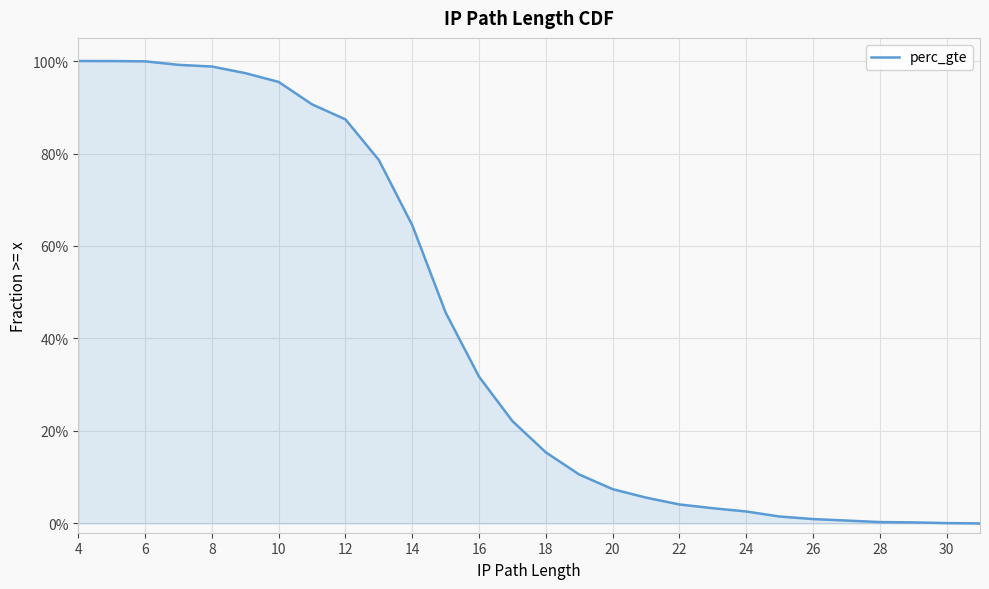

Is it true that the value at 26 is 0.0?

False